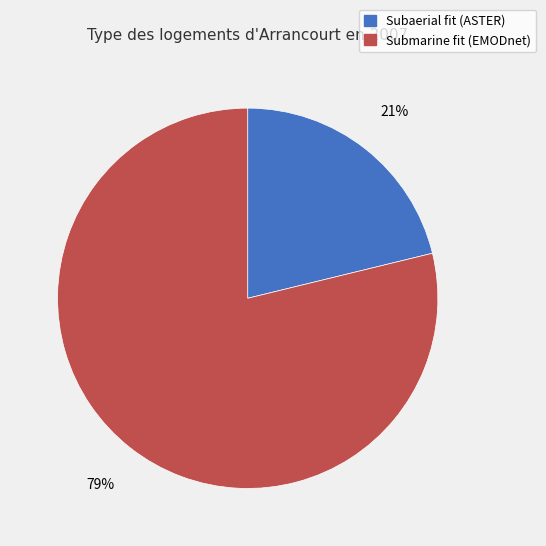

Is it true that Submarine fit (EMODnet) is 79% of the pie?

True